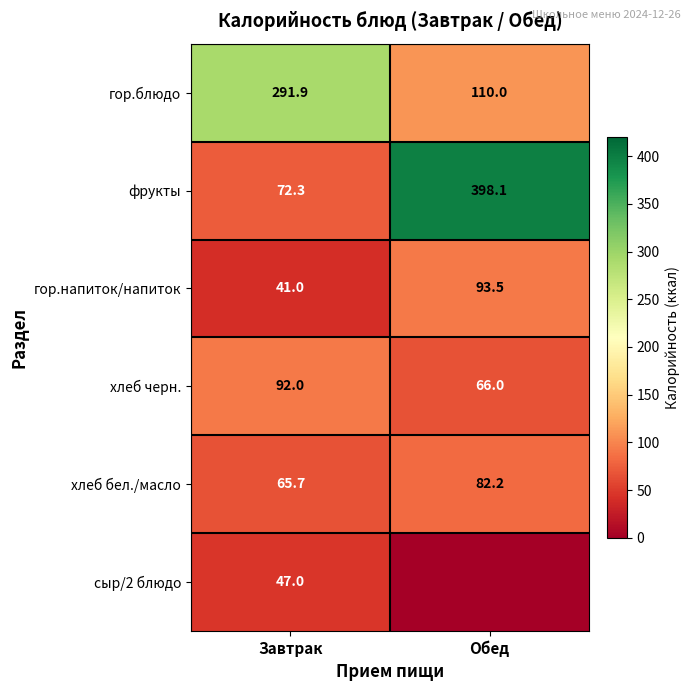

What is the maximum value shown in the chart?

398.1